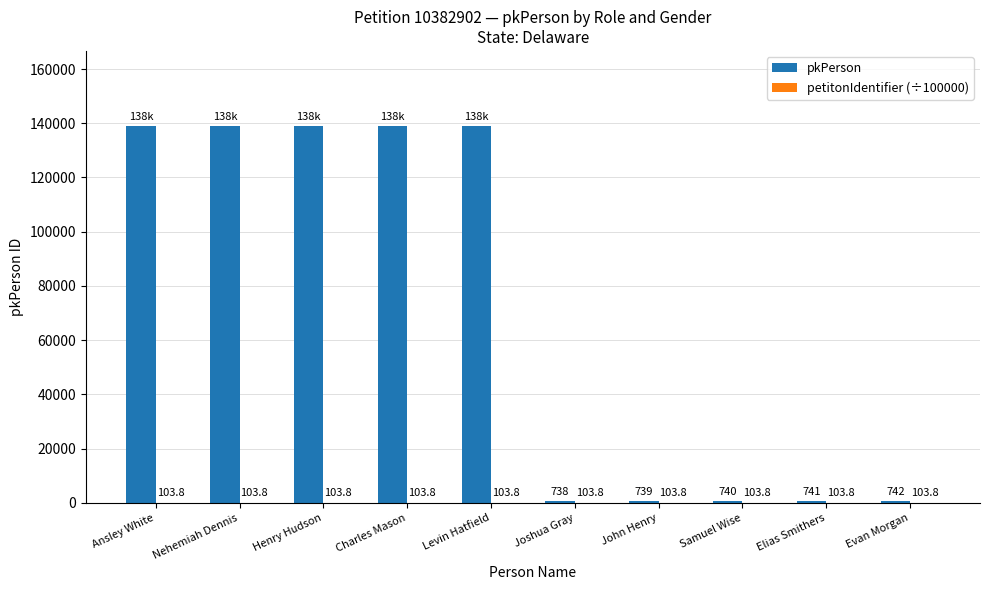

Is it true that pkPerson equals 740.0 at Samuel Wise?

True